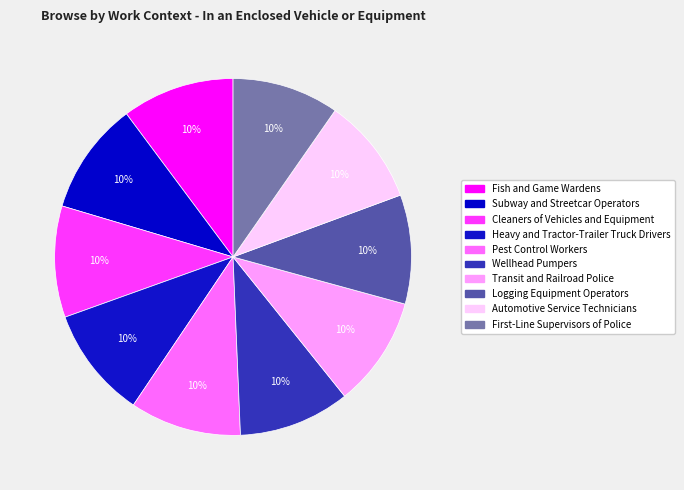

Is there a majority slice in this chart?

No